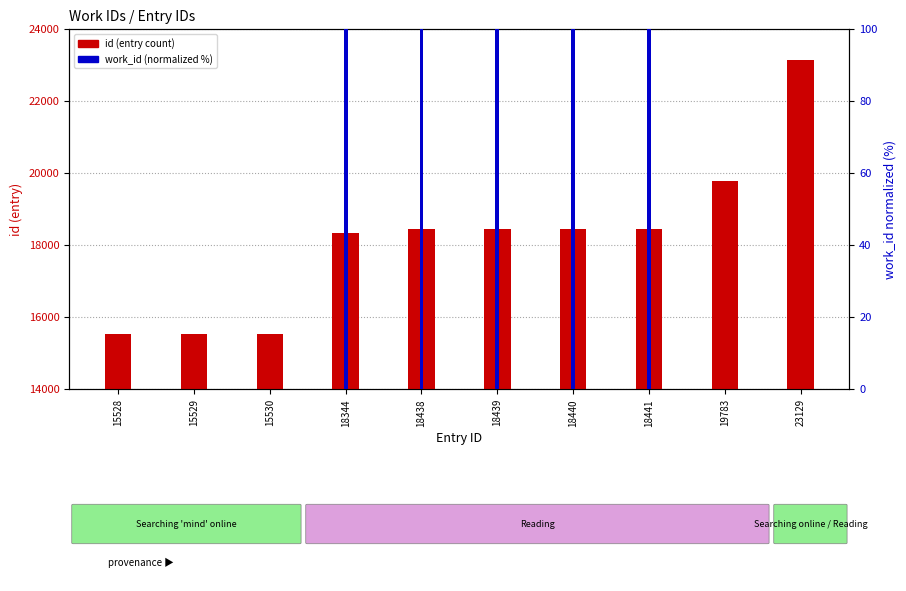

What are all the series names shown in the legend?

id (entry), work_id (normalized)